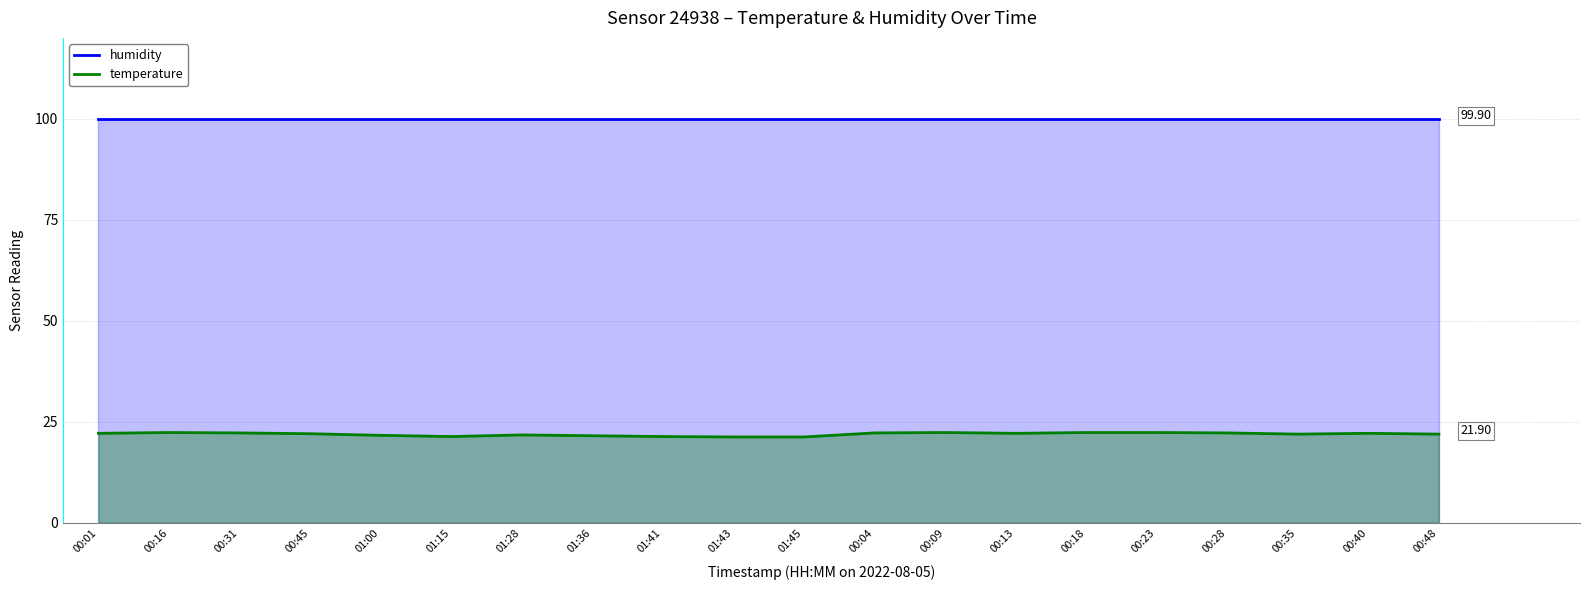

True or false: humidity has more than 2 points higher than both neighbors.

False